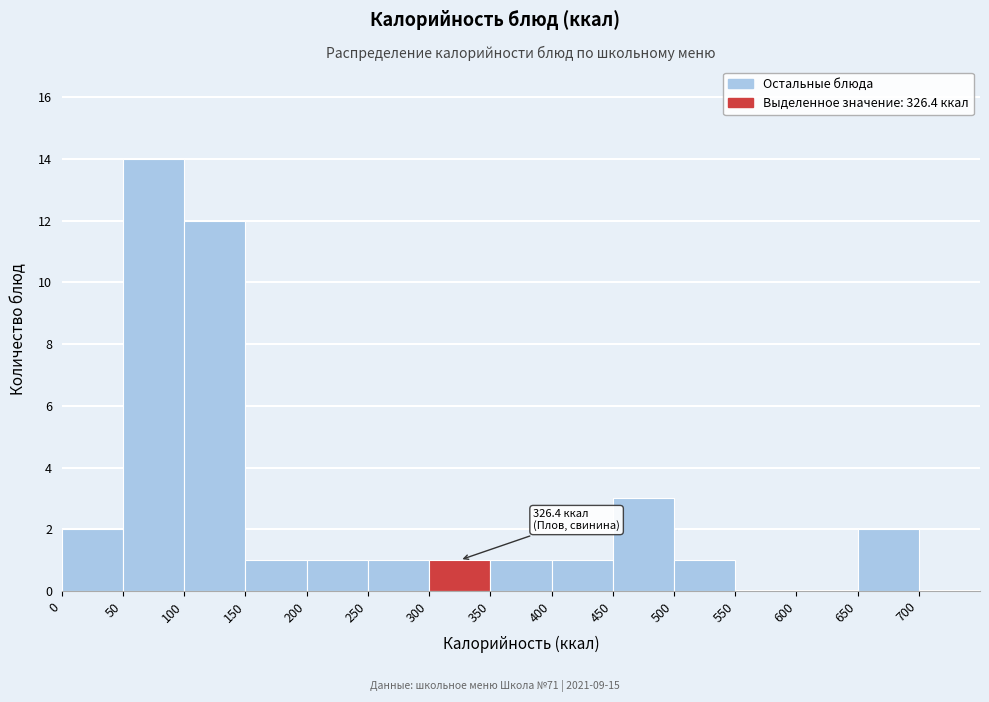

Over which range of the x-axis is the bar tallest?

50 to 100